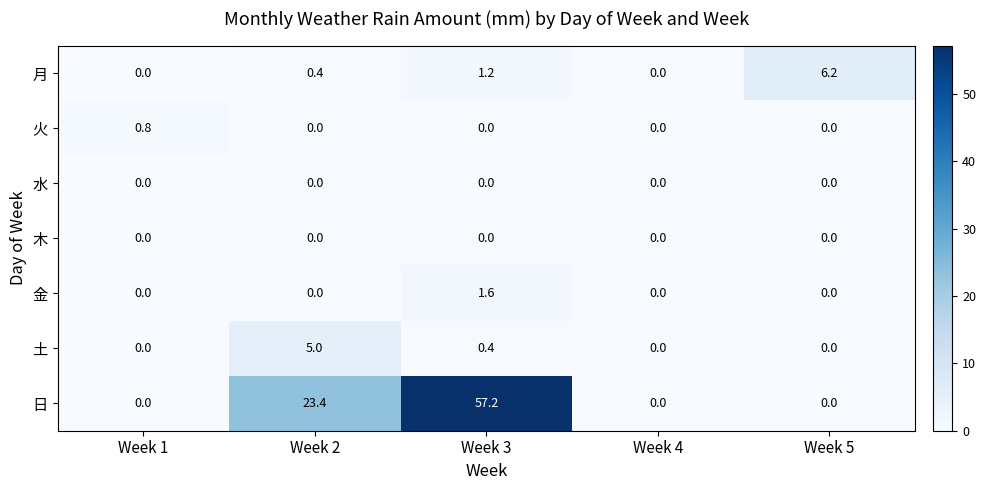

What is the difference between the highest and lowest values at Week 3?

57.2